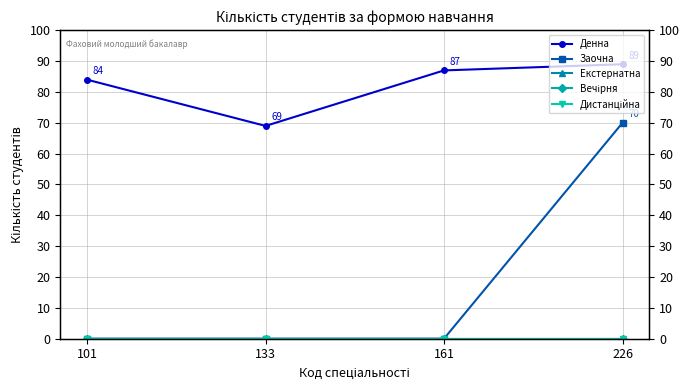

Which has a higher value, 226 or 101?

226